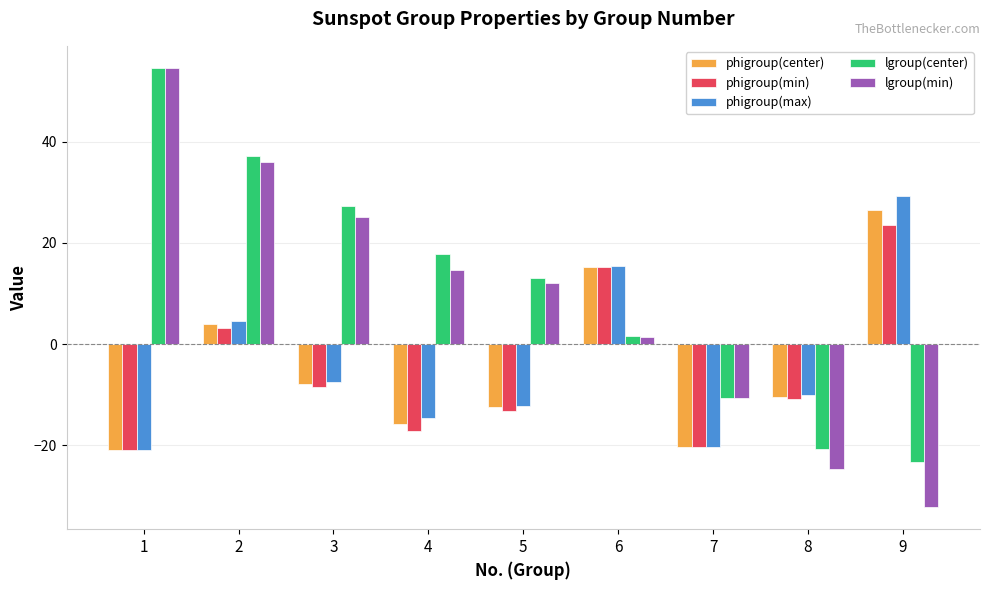

Which series has the largest range (max minus min)?

lgroup(min)